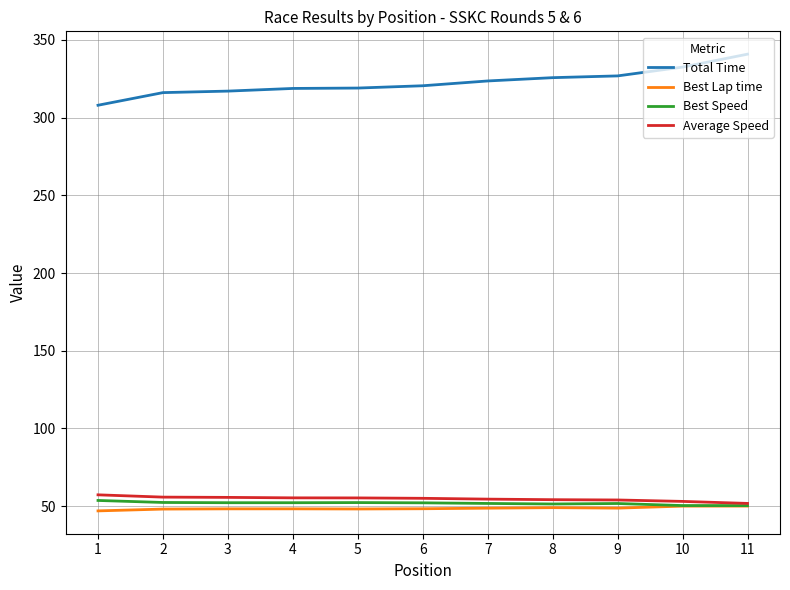

Which category has the highest value across all series?

11